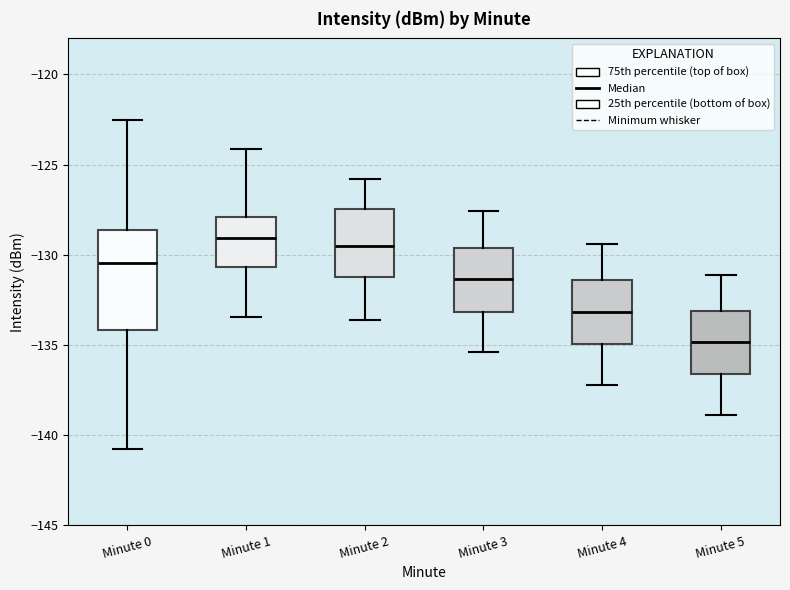

Reading left to right, transcribe this box plot: for each box, give where its median line is, the range the box spans, and where its two whiskers end, as read against the y-axis. The values are not printed on the chart, so give them approximately, as read against the axis.

Minute 0: median -130.5, box -134.0 to -128.5, whiskers -141.0 to -122.5
Minute 1: median -129.0, box -130.5 to -128.0, whiskers -133.5 to -124.0
Minute 2: median -129.5, box -131.0 to -127.5, whiskers -133.5 to -126.0
Minute 3: median -131.5, box -133.0 to -129.5, whiskers -135.5 to -127.5
Minute 4: median -133.0, box -135.0 to -131.5, whiskers -137.0 to -129.5
Minute 5: median -135.0, box -136.5 to -133.0, whiskers -139.0 to -131.0